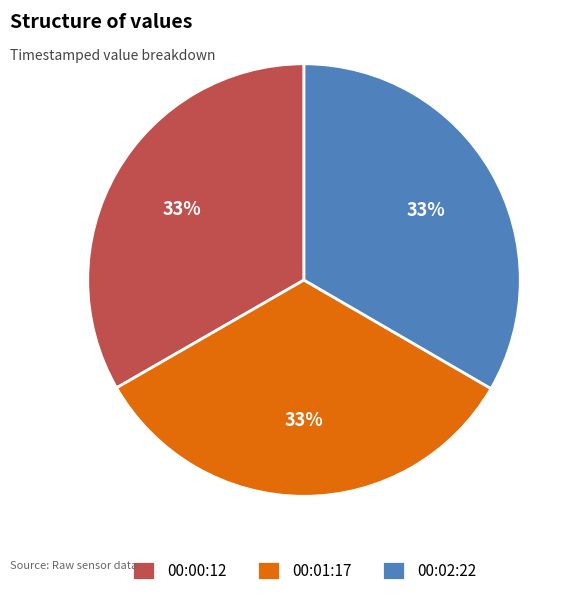

The 00:01:17 slice represents 22% of the pie. True or false?

False